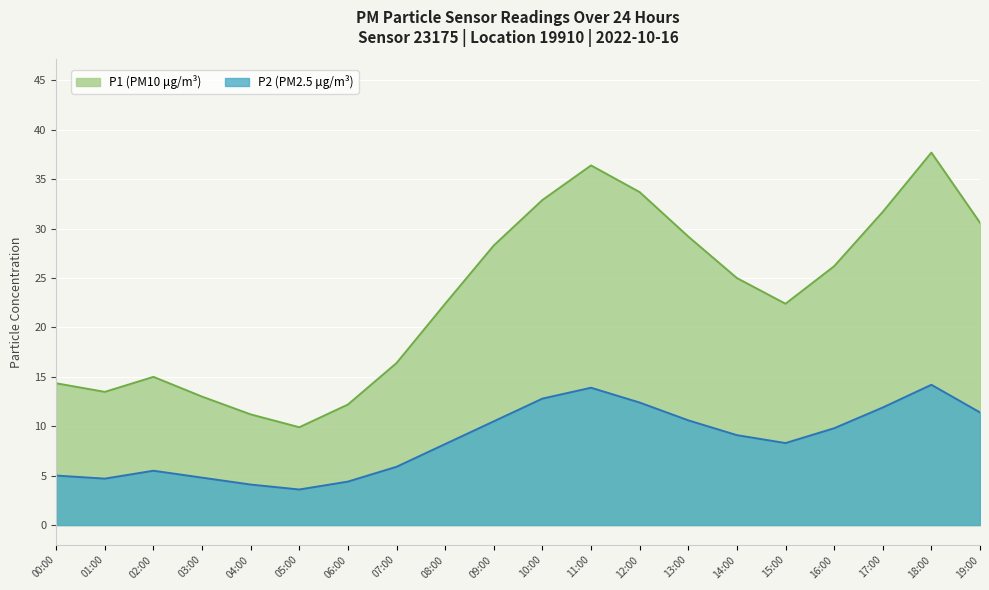

Reading left to right, what are all the values shown in this chart?

P1: 14.3	13.5	15.0	13.0	11.2	9.9	12.2	16.4	22.4	28.3	32.9	36.4	33.7	29.2	25.0	22.4	26.2	31.7	37.7	30.6
P2: 5.0	4.7	5.5	4.8	4.1	3.6	4.4	5.9	8.2	10.5	12.8	13.9	12.4	10.6	9.1	8.3	9.8	11.9	14.2	11.4